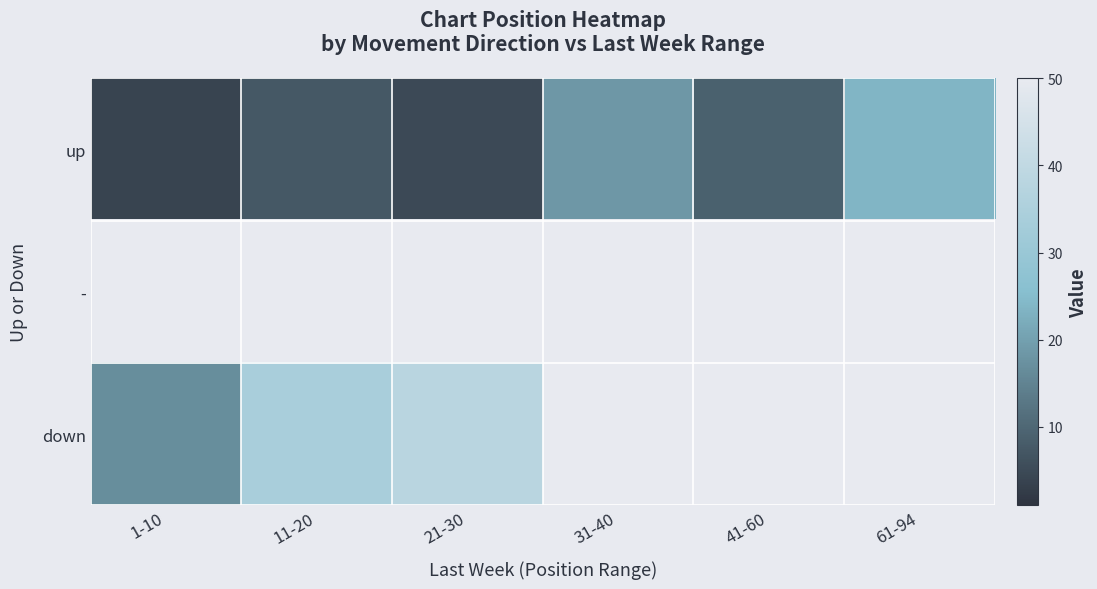

Which category has the highest value across all series?

21-30